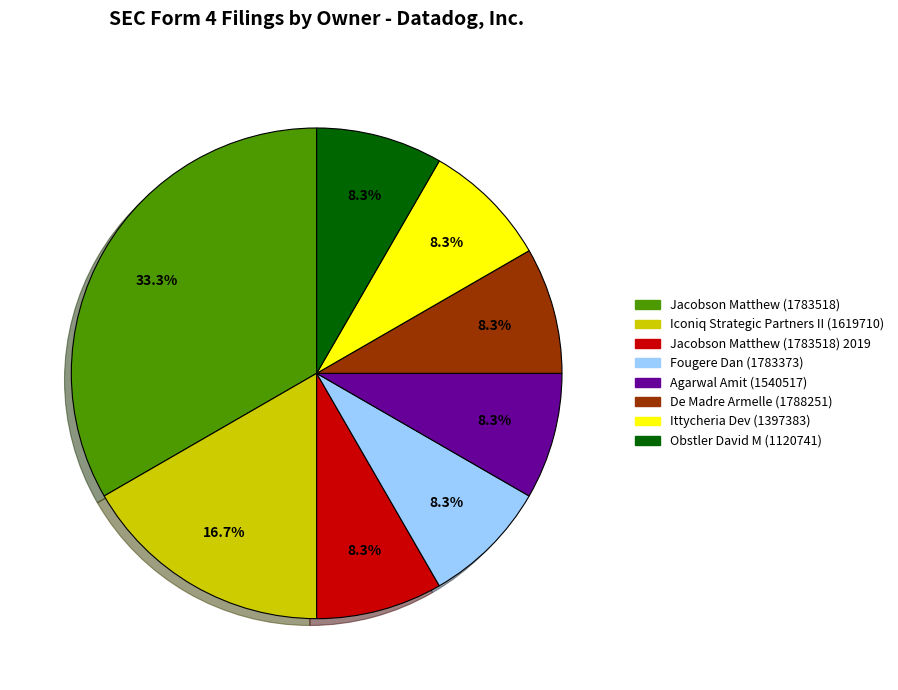

Count the number of slices in the pie.

8